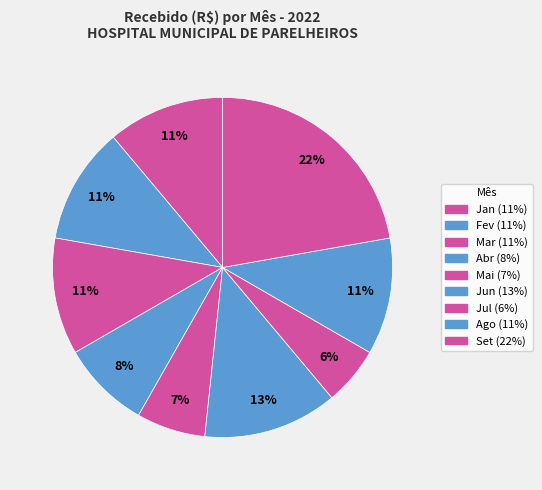

How many slices are in this pie chart?

9